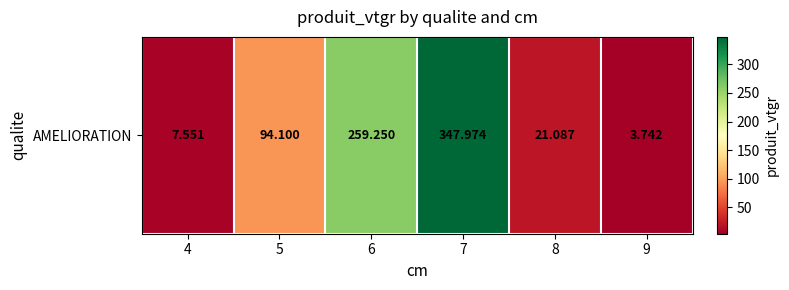

Reading left to right, what are all the values shown in this chart?

7.6	94.1	259.2	348.0	21.1	3.7